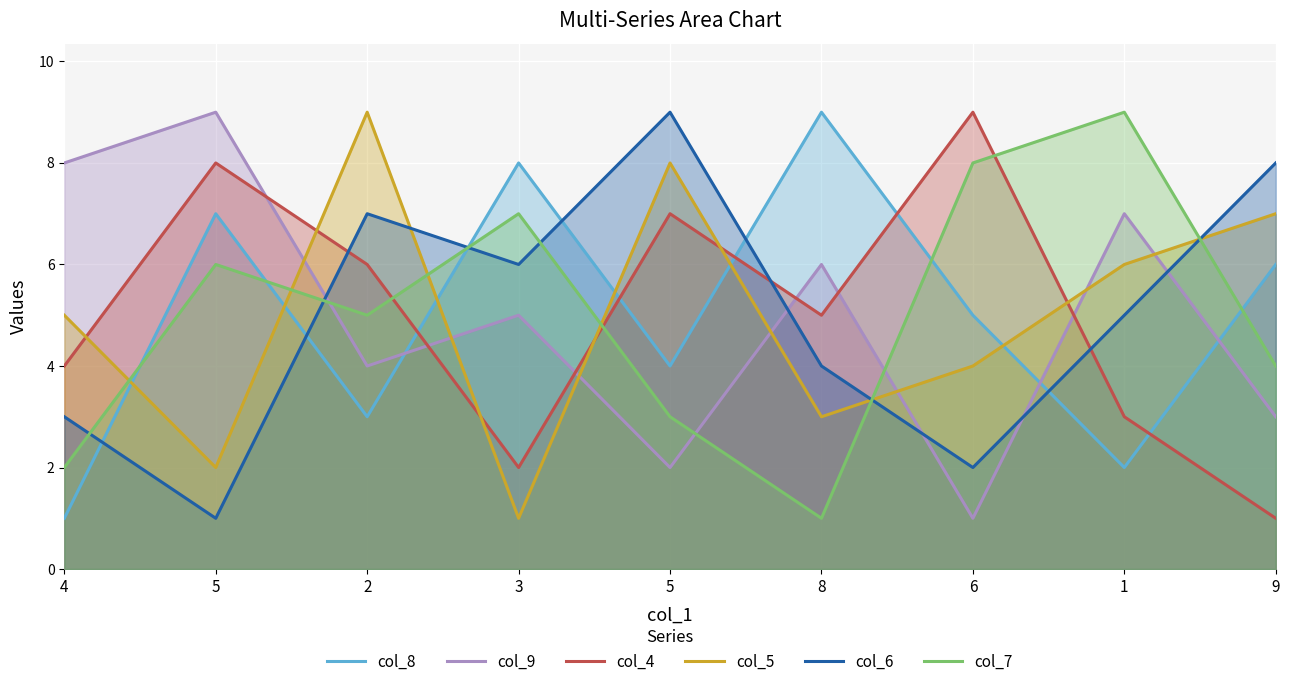

Which has a higher value, 2 or 6?

6